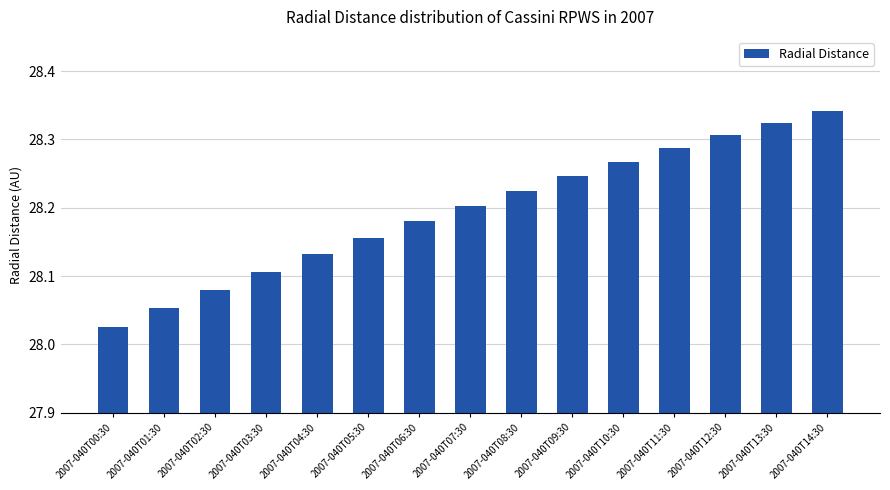

Are the bars horizontal?

No